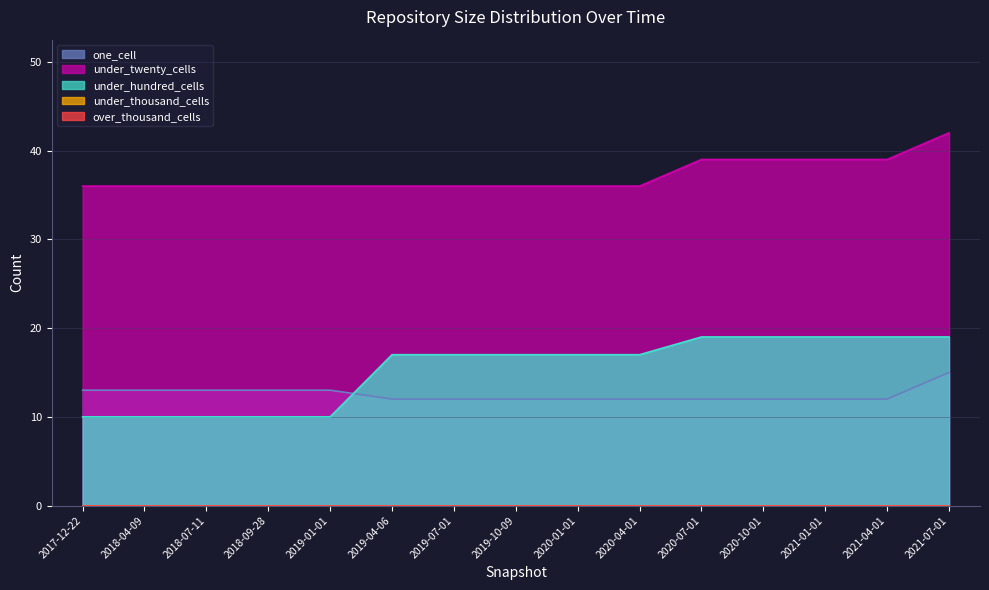

List the series in order of their peak value, lowest first.

one_cell, under_hundred_cells, under_twenty_cells